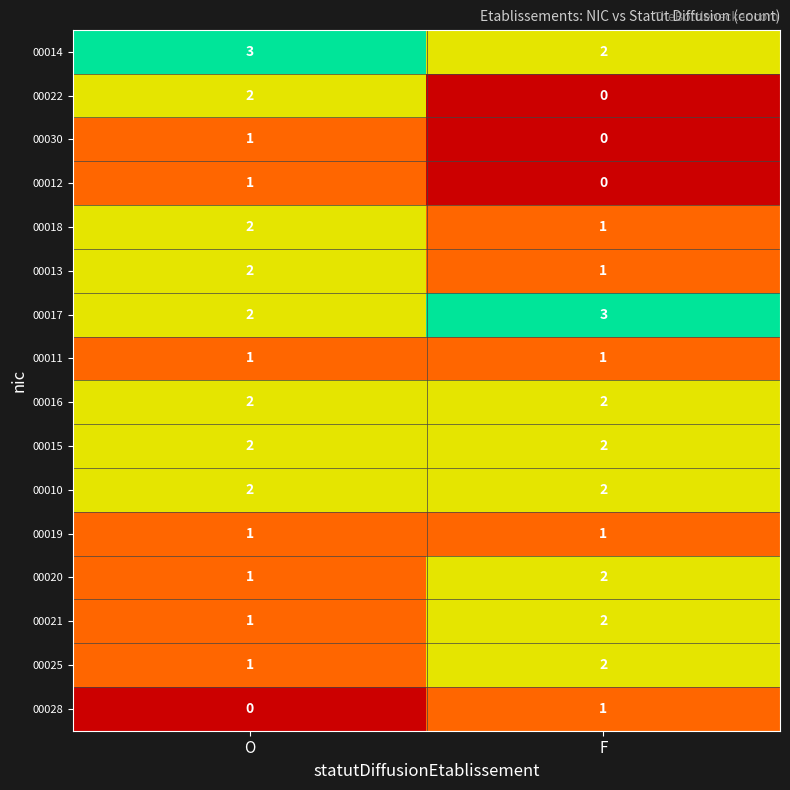

What is the sum of all 00014 values?

5